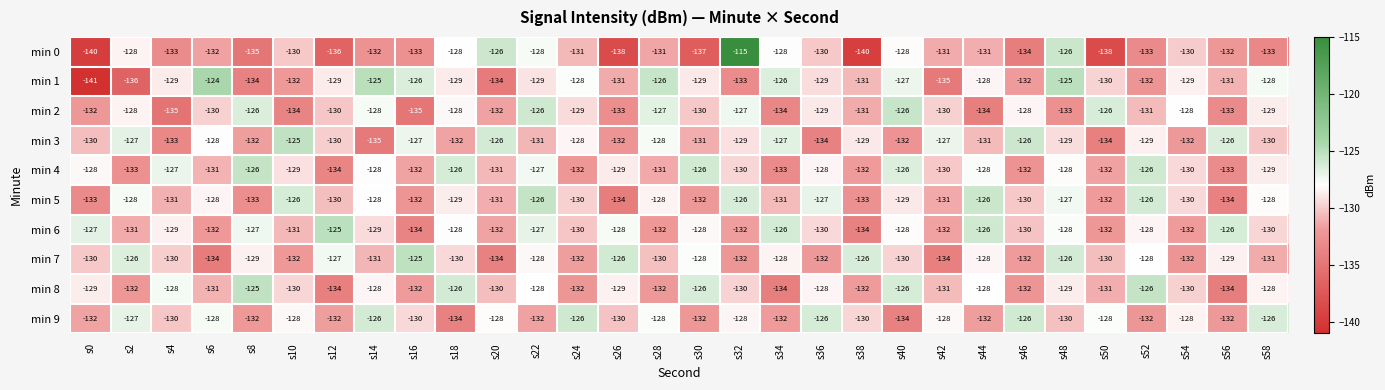

What is the approximate value of min 2 at s4?

-135